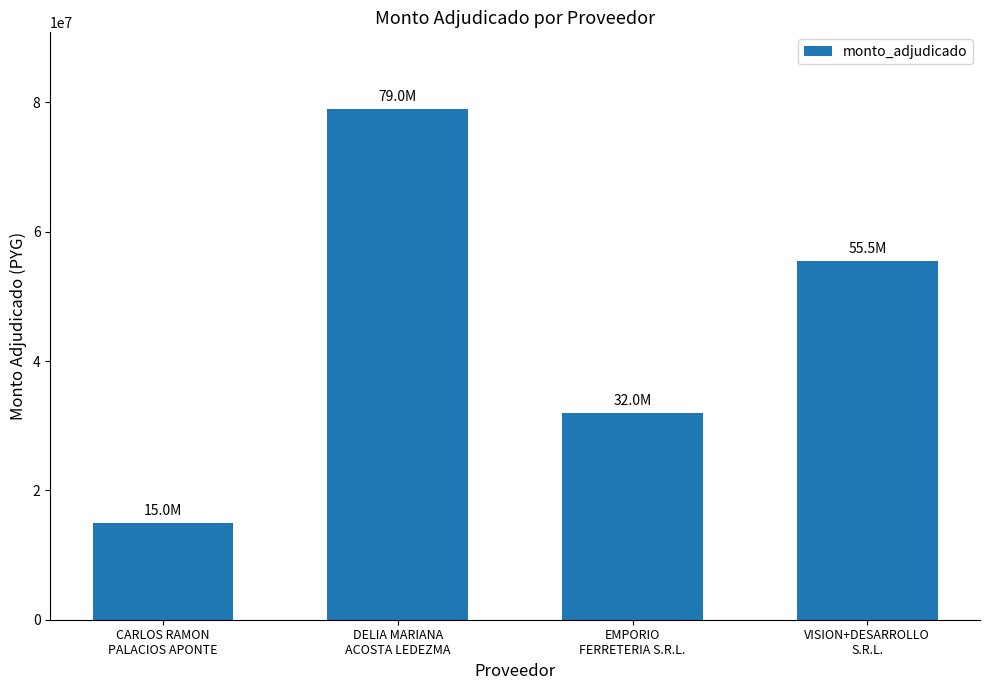

What is the ratio of the value at VISION+DESARROLLO
S.R.L. to the value at EMPORIO
FERRETERIA S.R.L.?

1.7